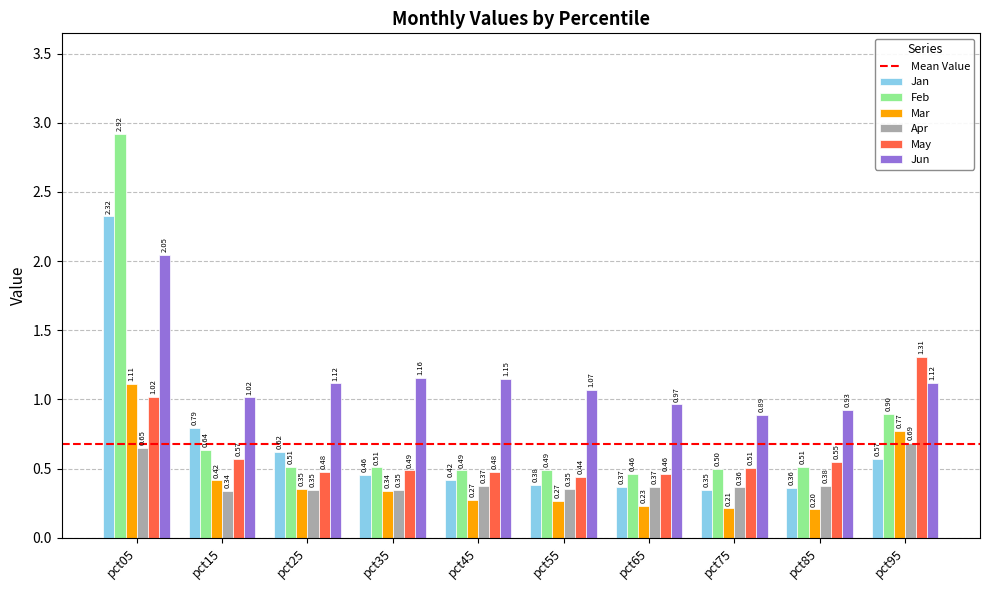

What is the difference between the maximum and minimum values in the Mar series?

0.9